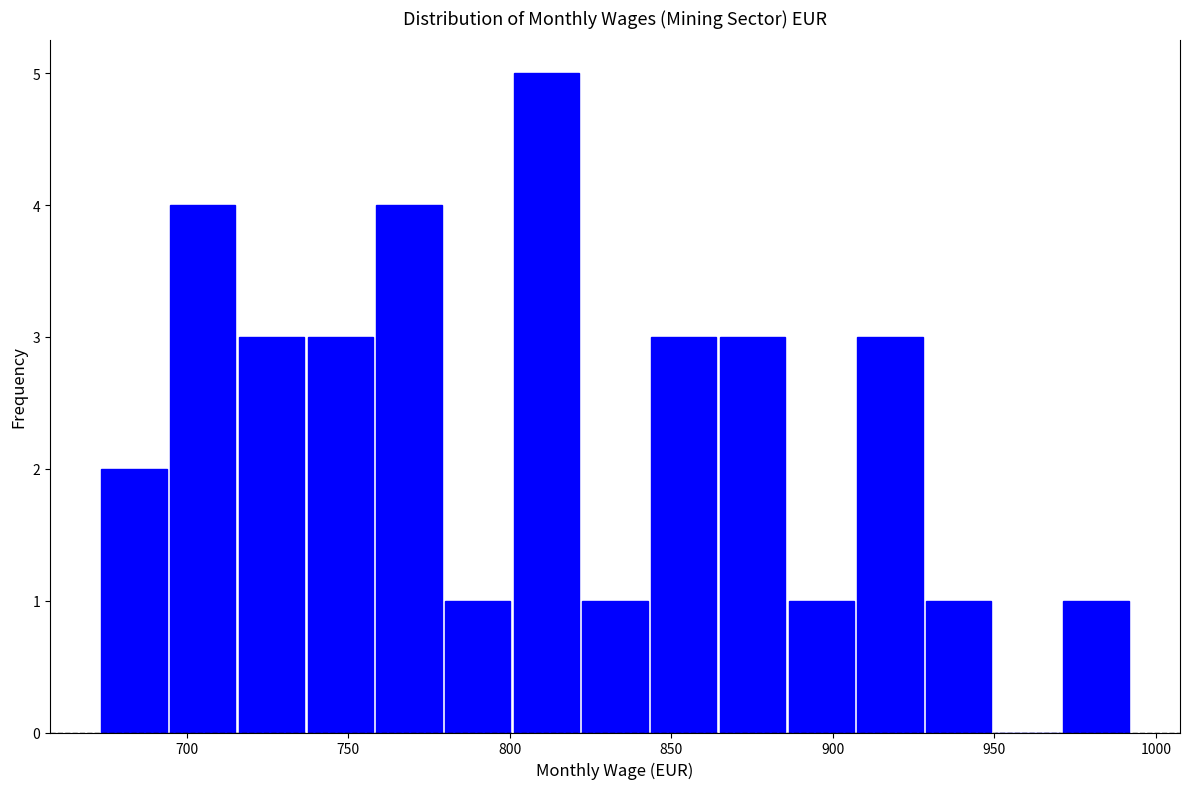

How tall is the bar that spans 675 to 695 on the x-axis? Neither the bar edges nor the heights are printed on the chart, so give them approximately, as read against the axes.

2